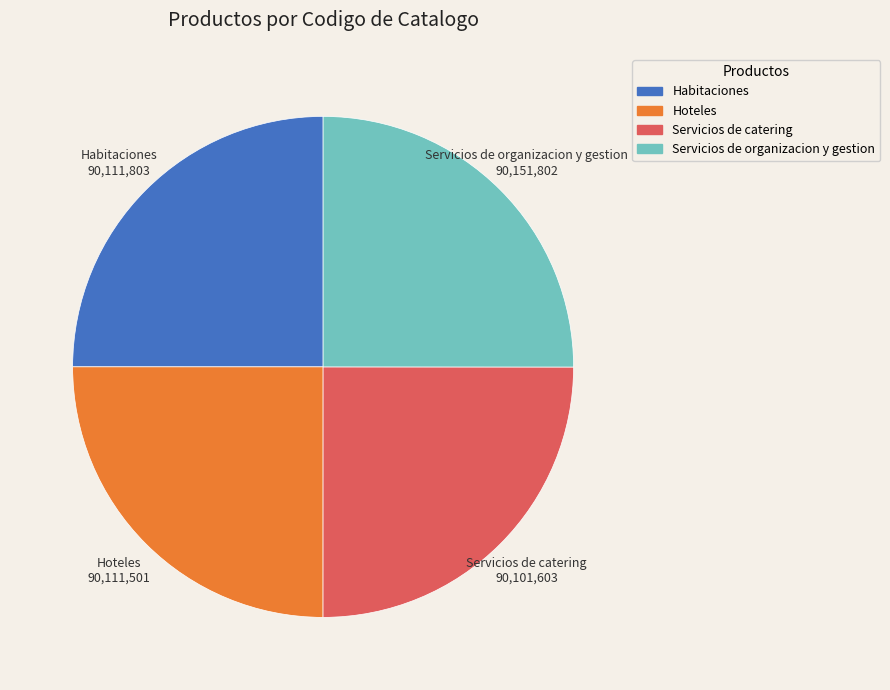

Count the number of slices in the pie.

4